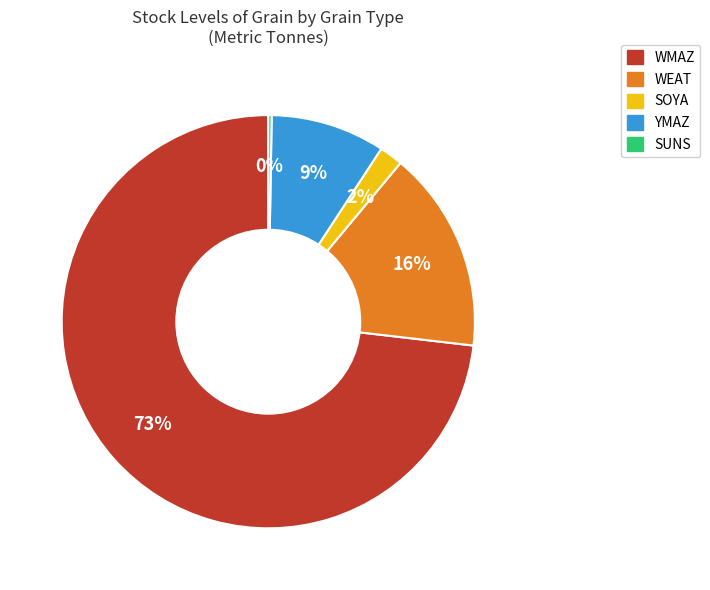

Is there a majority slice in this chart?

Yes